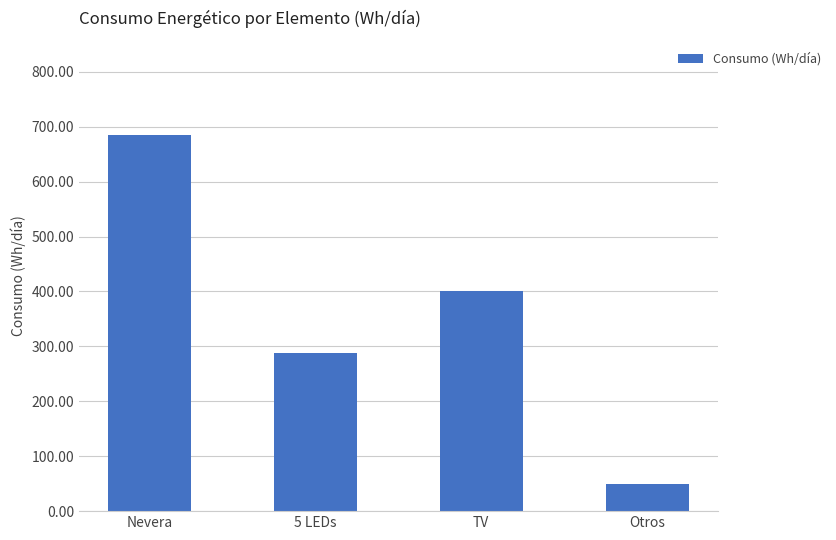

Where is the data nearest to the value 367?

TV